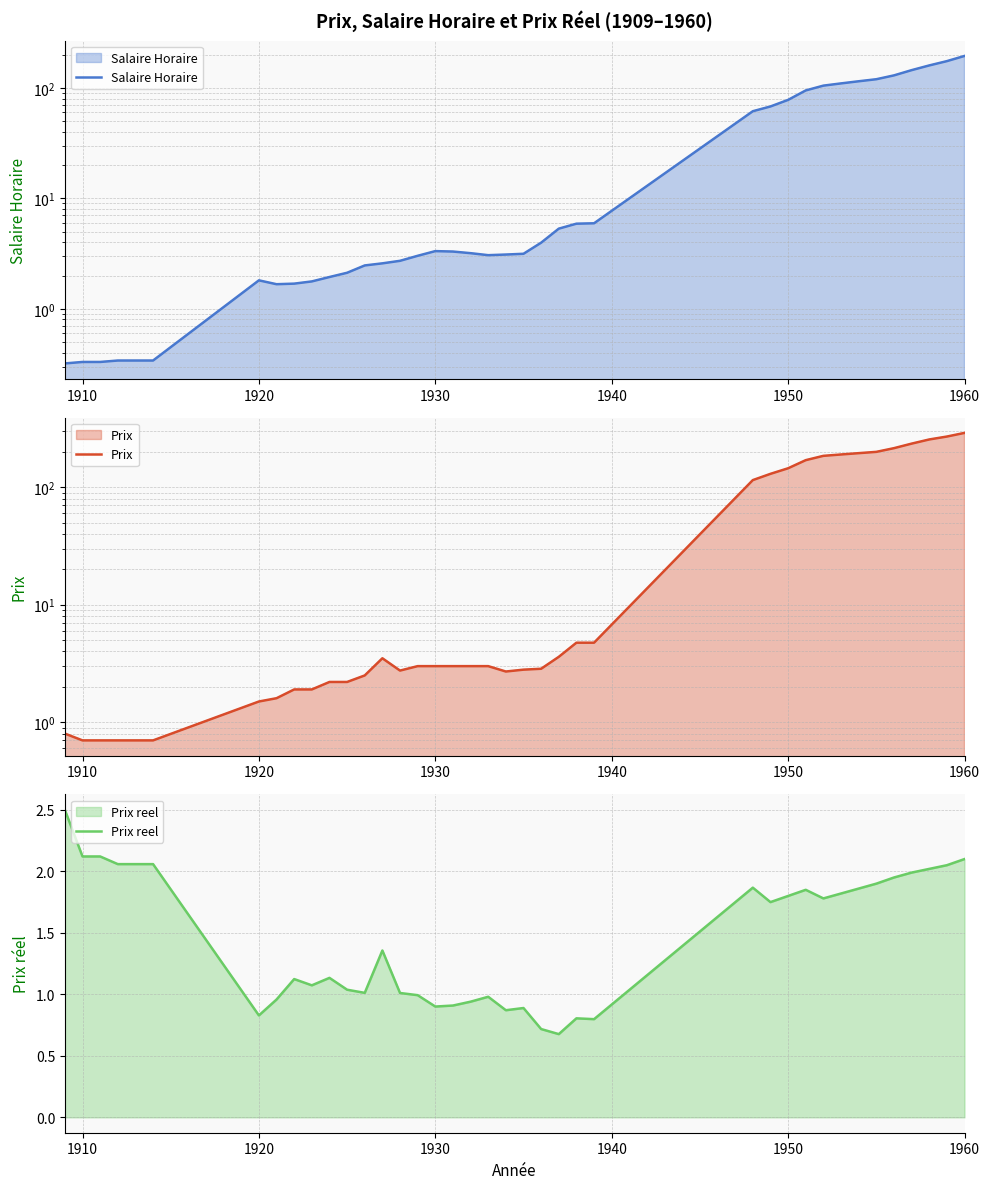

The value of Prix reel at 1950 is 1.8. True or false?

True